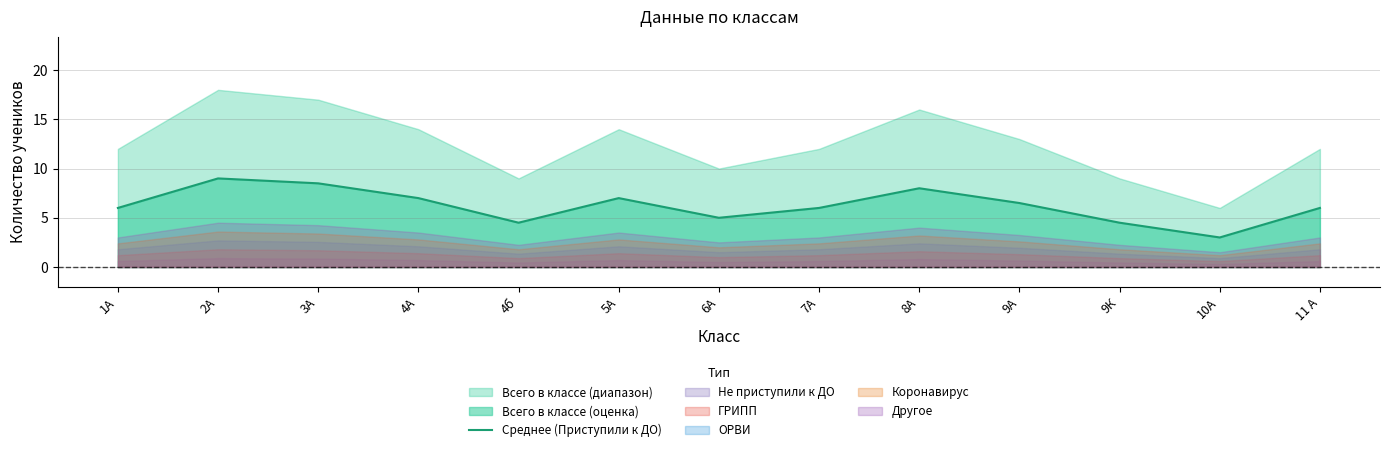

How many values are below 6?

4